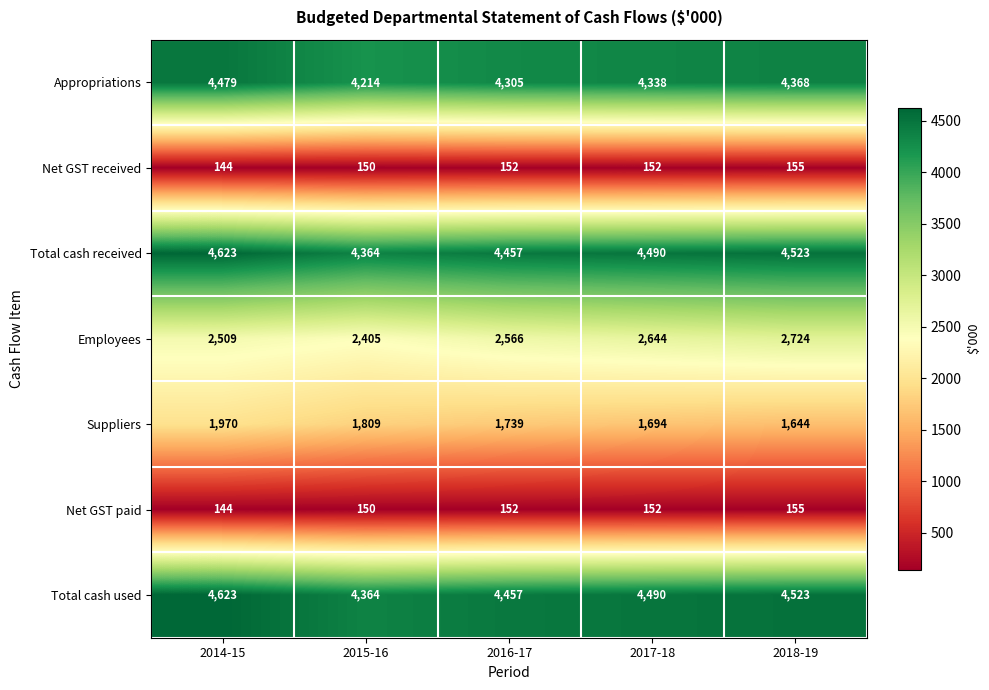

What is the greatest value displayed?

4623